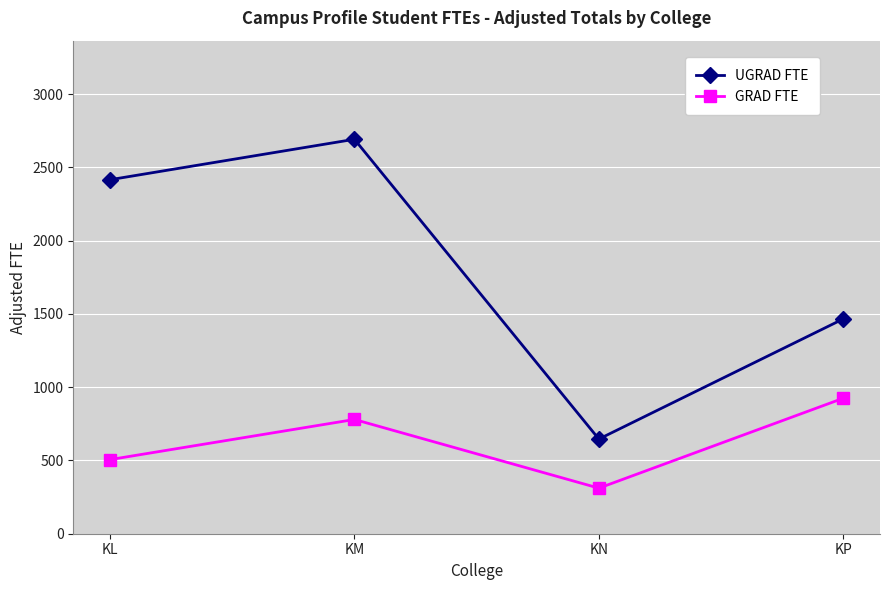

True or false: UGRAD FTE and GRAD FTE cross at least once.

False